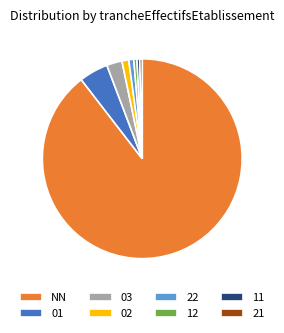

Combined, do 03 and 01 account for over 50%?

No